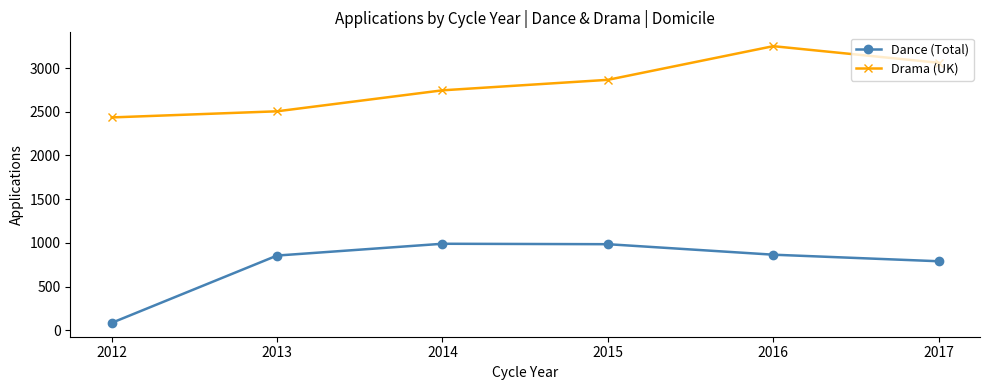

What is the difference between the maximum and minimum values in the Drama (UK) series?

815